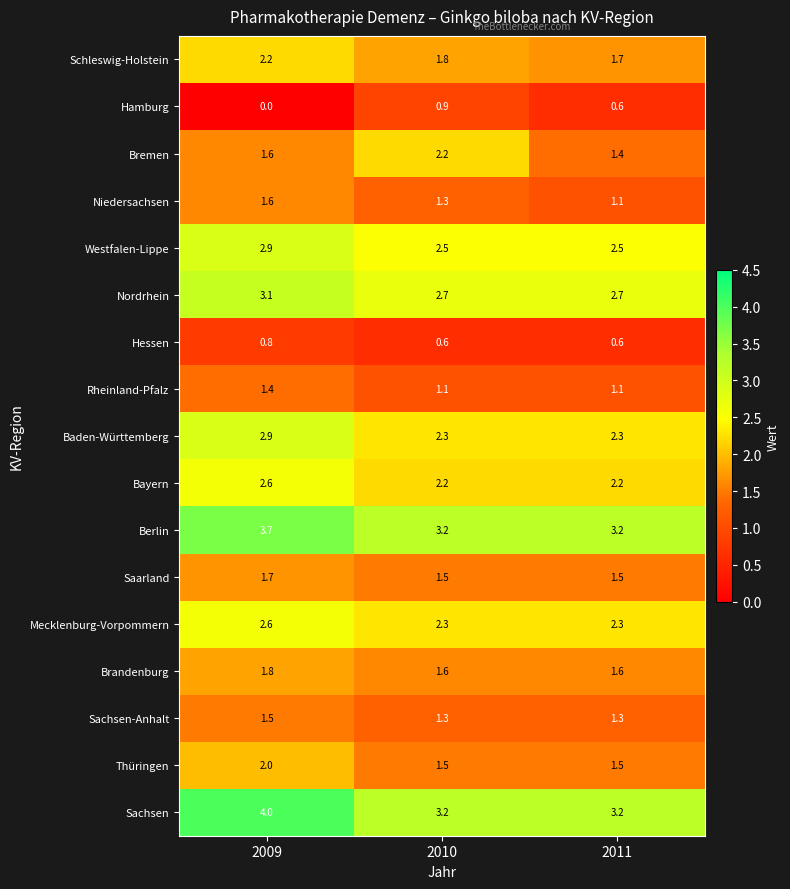

What is the approximate value of Niedersachsen at 2011?

1.1